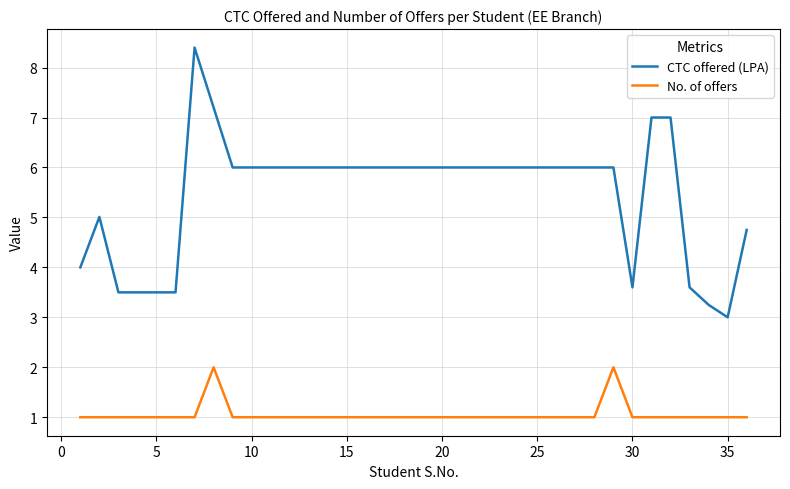

What is the lowest value of the No. of offers series?

1.0